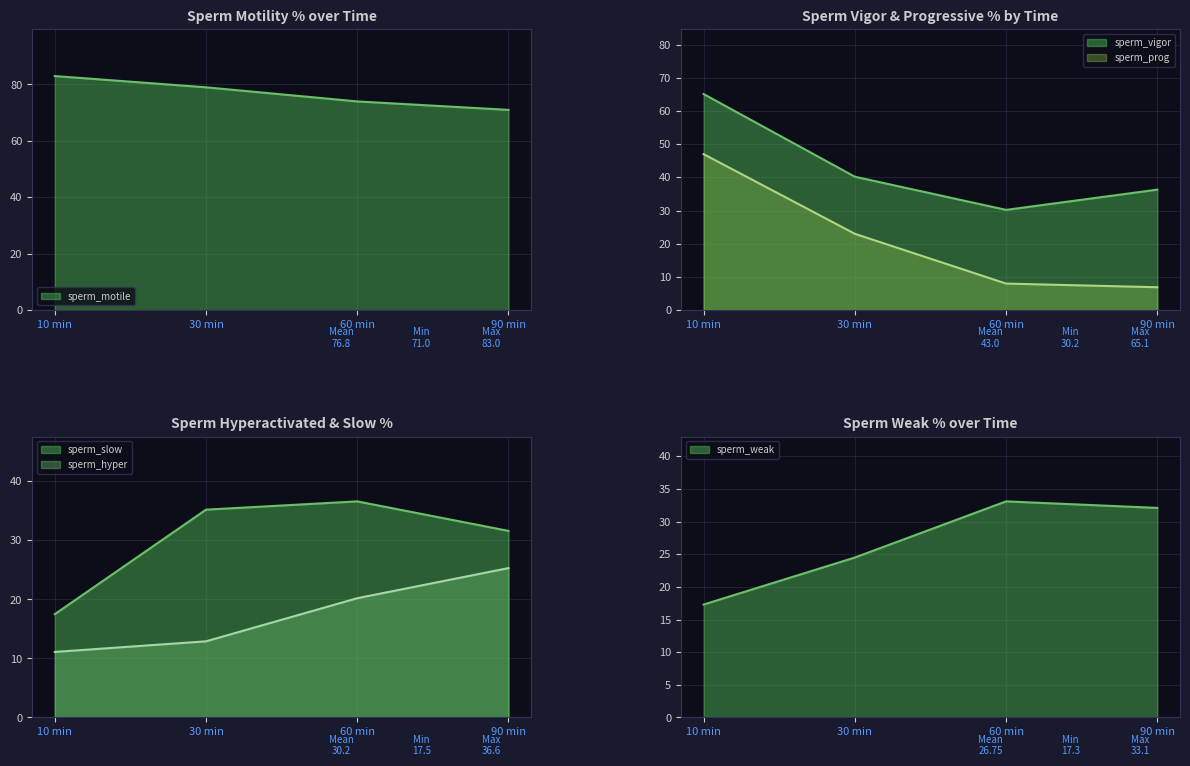

Read the sperm_prog value at 90 min.

6.9